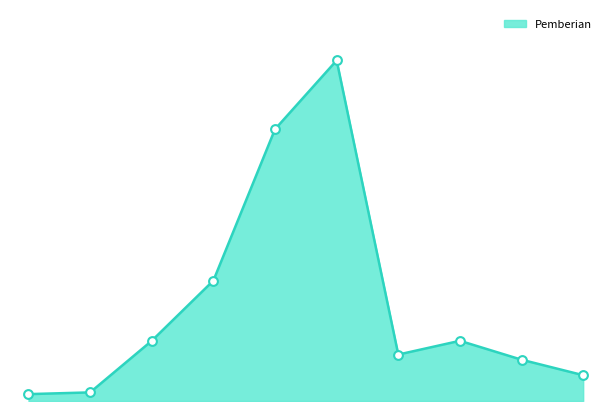

Does the chart have visible grid lines?

No